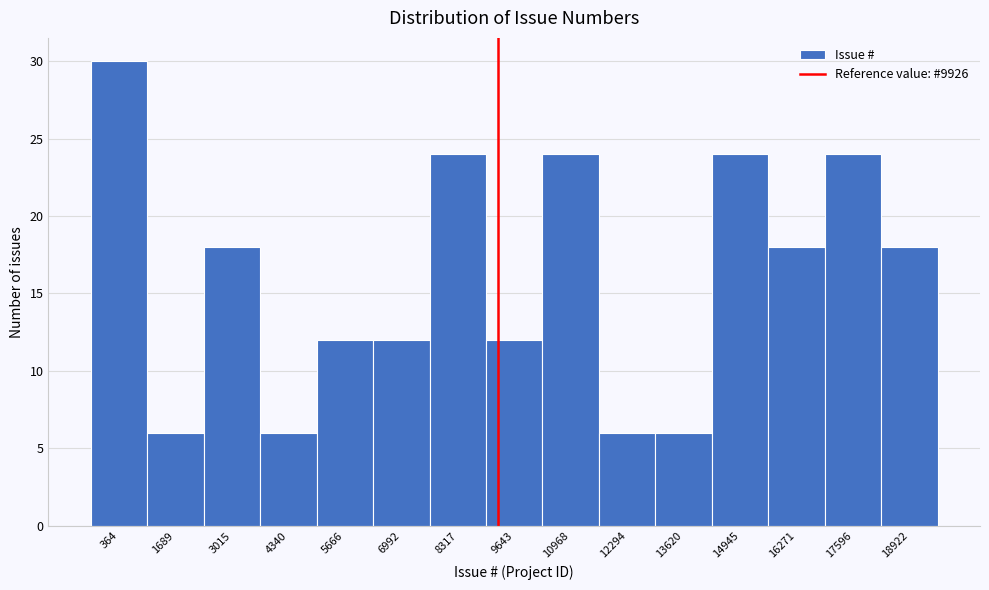

Reading left to right, extract all data points from this chart.

30	6	18	6	12	12	24	12	24	6	6	24	18	24	18